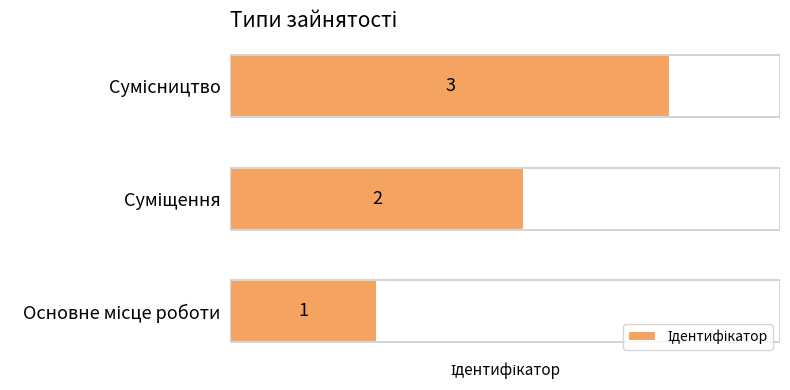

What is the greatest value displayed?

3